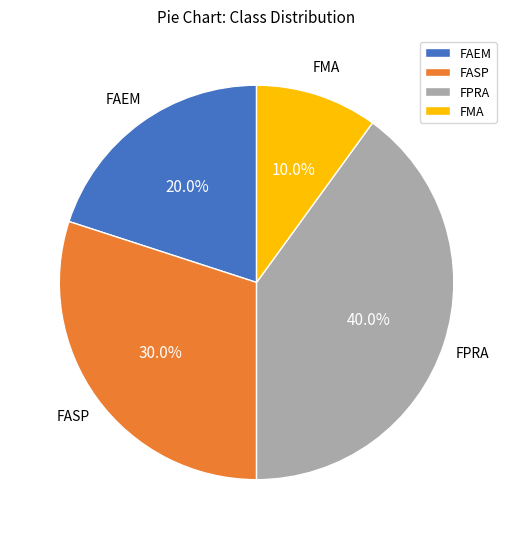

Count the number of slices in the pie.

4